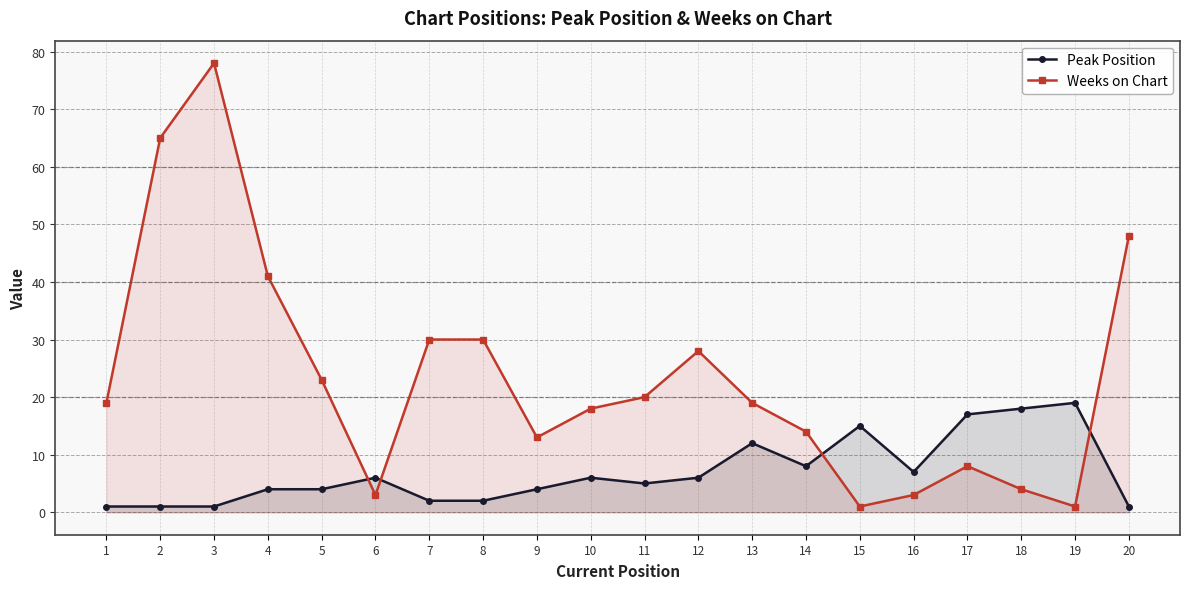

What is the value of the Weeks on Chart point at the 12th from the left?

28